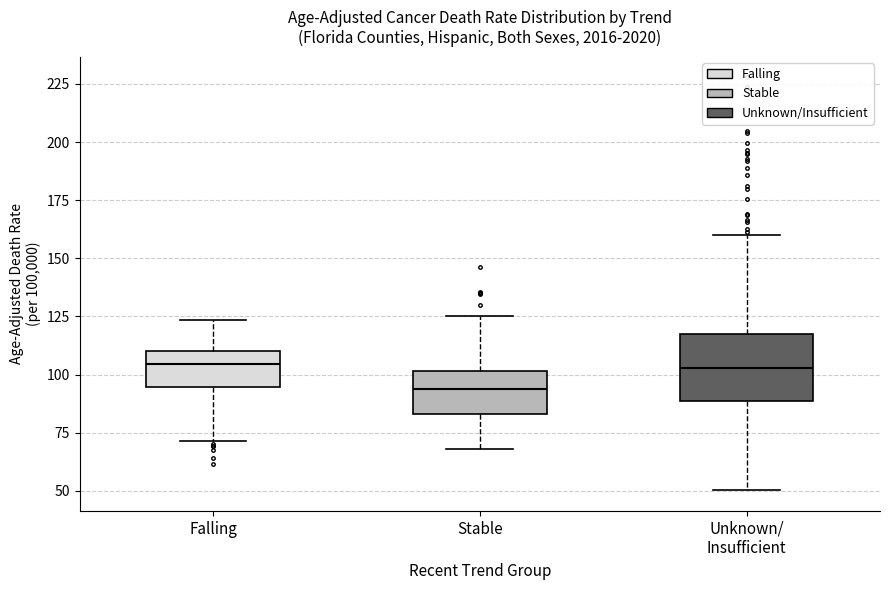

Which box is the tallest, from its lower edge to its upper edge?

Unknown/ Insufficient